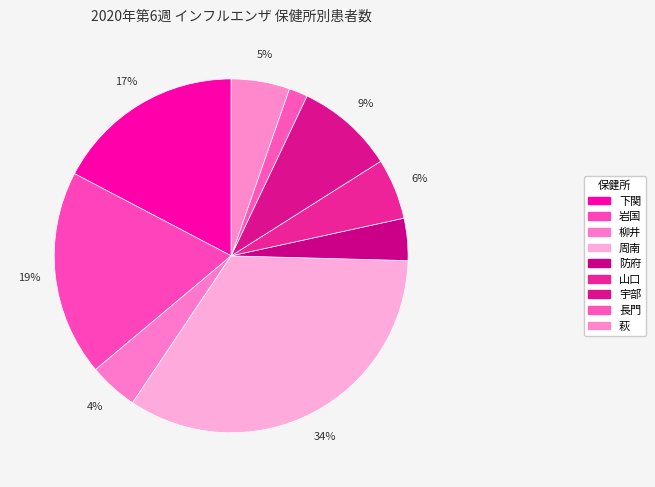

Does 山口 represent more than half of the total?

No